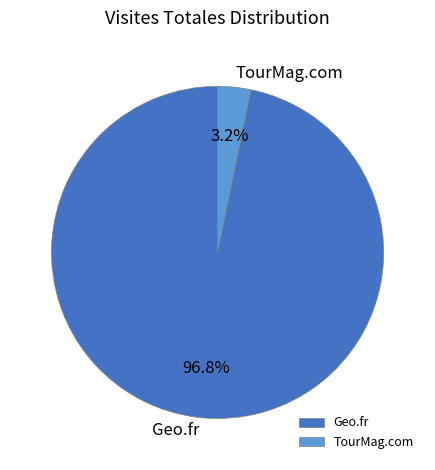

Combined, do Geo.fr and TourMag.com account for over 50%?

Yes